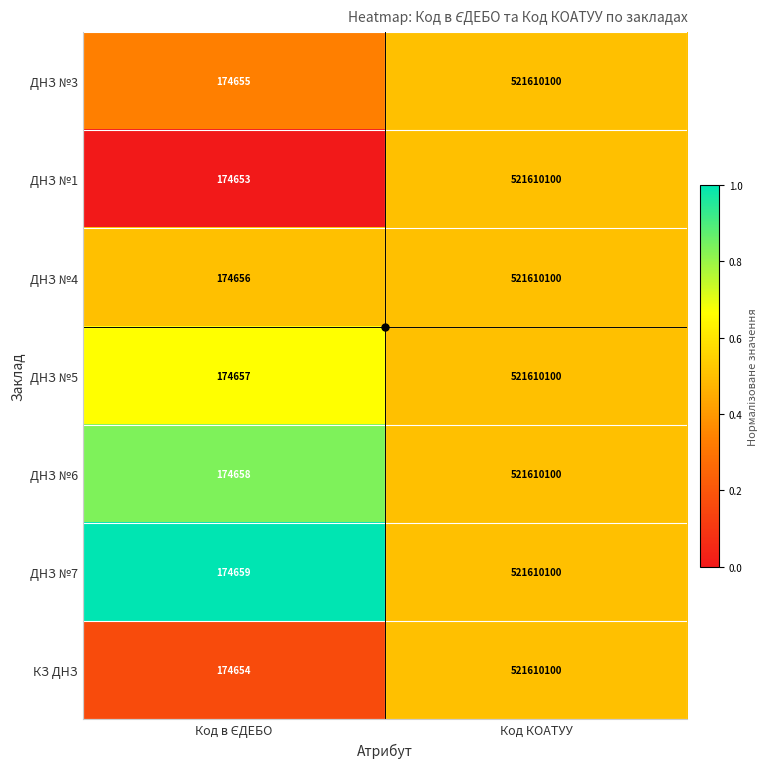

Which series has the widest spread of values?

ДНЗ №1